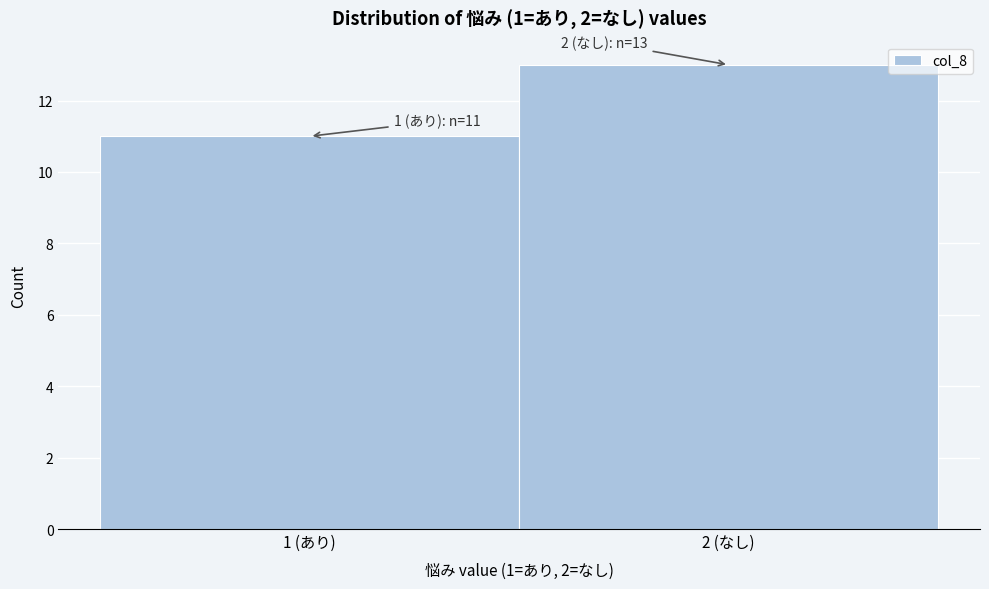

Reading left to right, what are all the values shown in this chart?

11	13